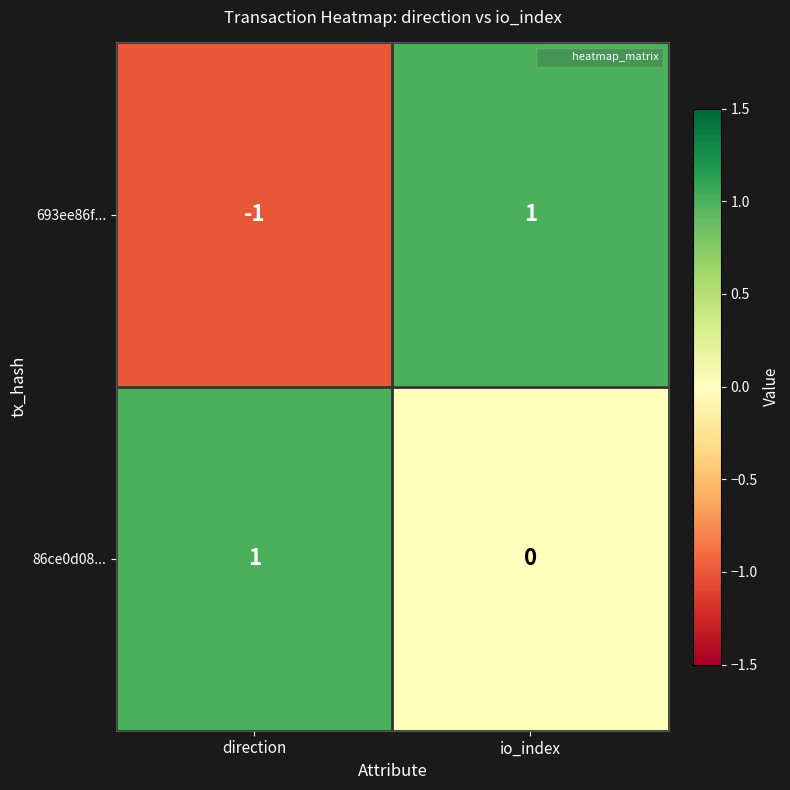

Reading right to left, list all the values displayed in this chart.

693ee86f...: 1	-1
86ce0d08...: 0	1